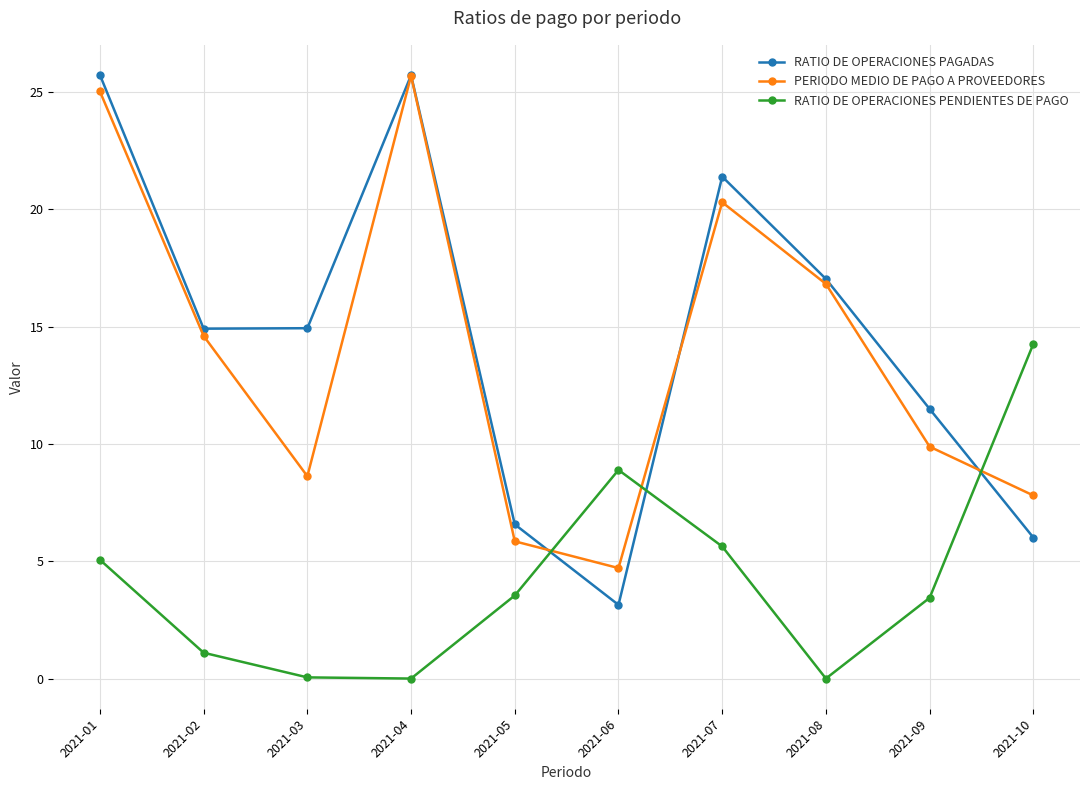

How many values in the RATIO DE OPERACIONES PENDIENTES DE PAGO series are below 3?

4